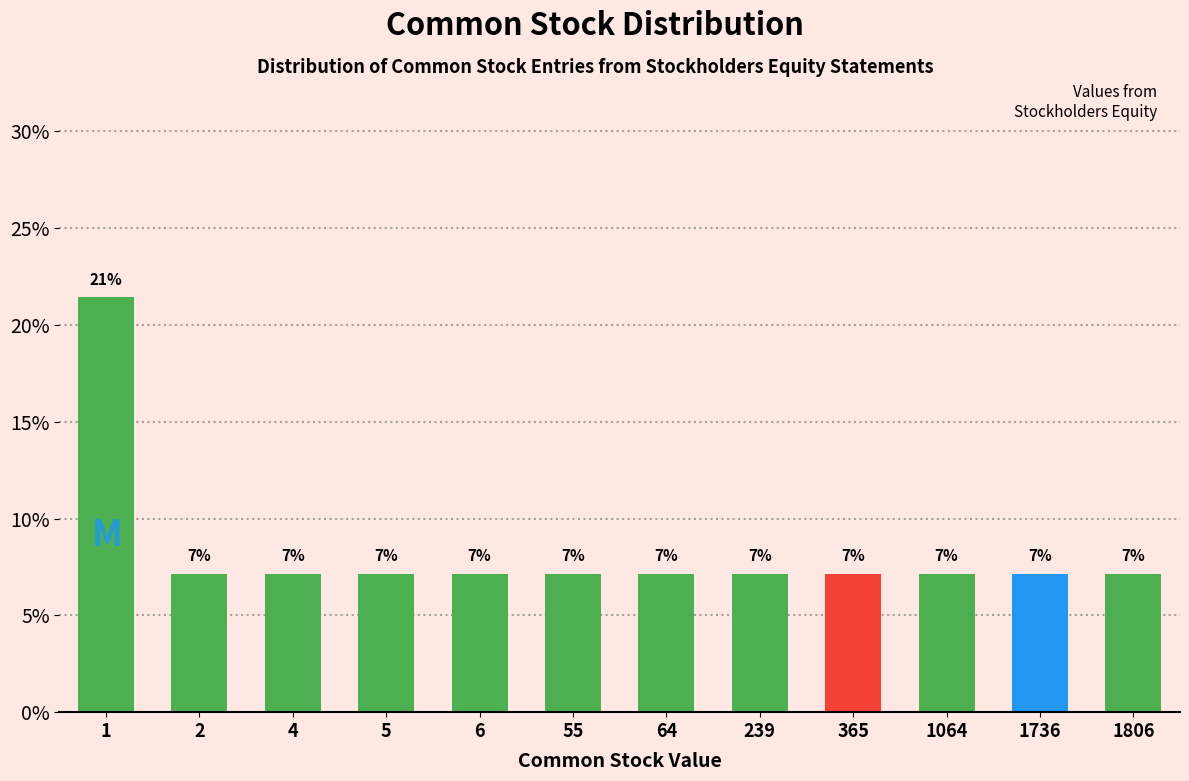

Are the bars horizontal?

No